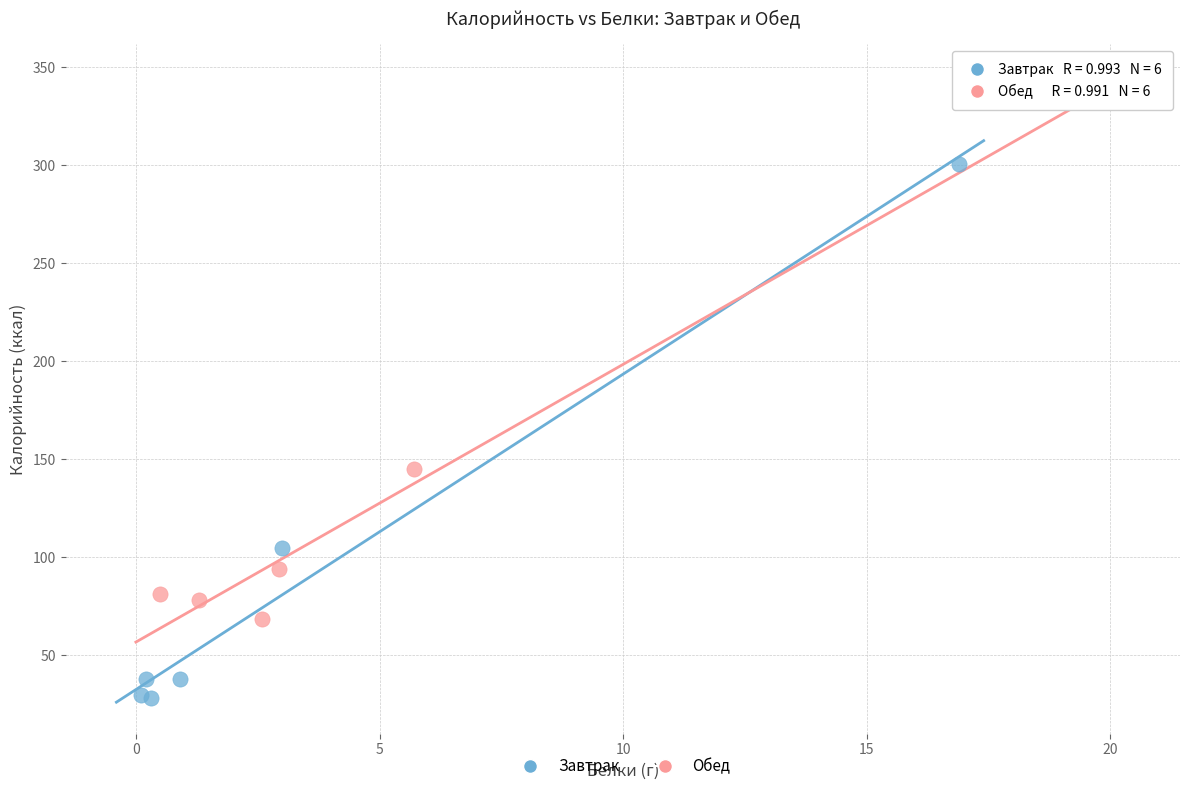

Which series contains the lowest Y value?

Завтрак